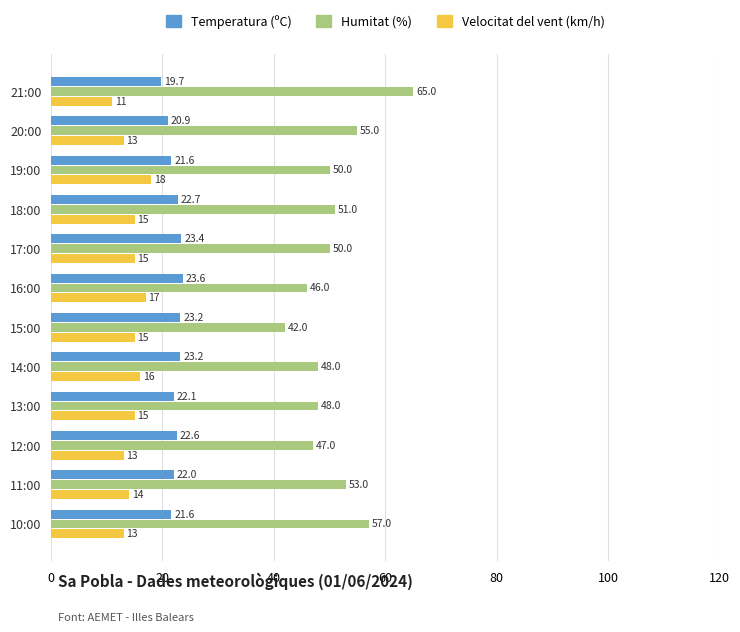

At how many categories does at least one series exceed 15?

12